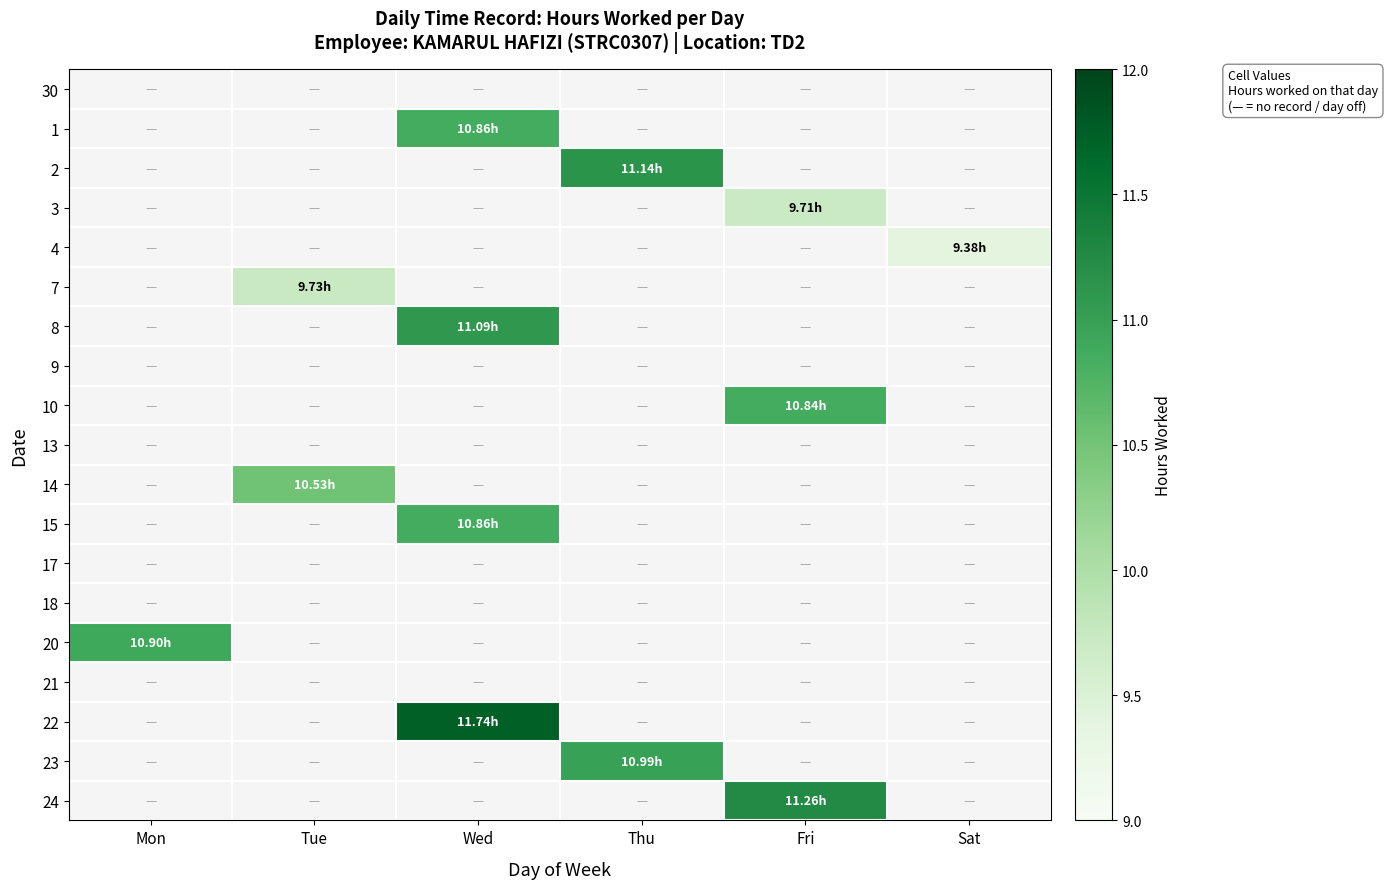

Which category has the lowest value across all series?

Sat